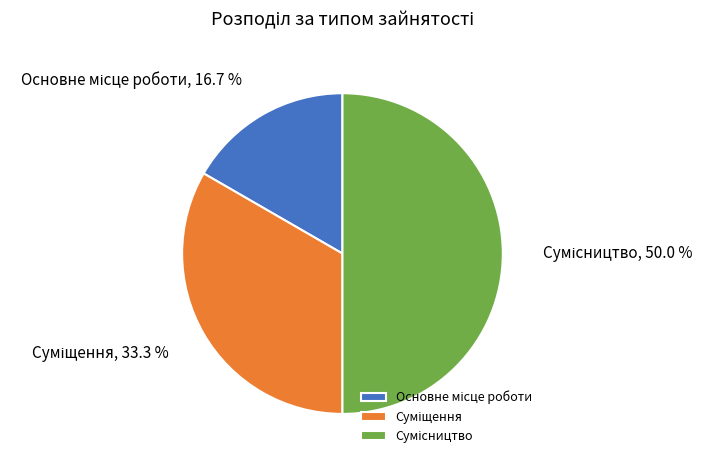

Count the number of slices in the pie.

3